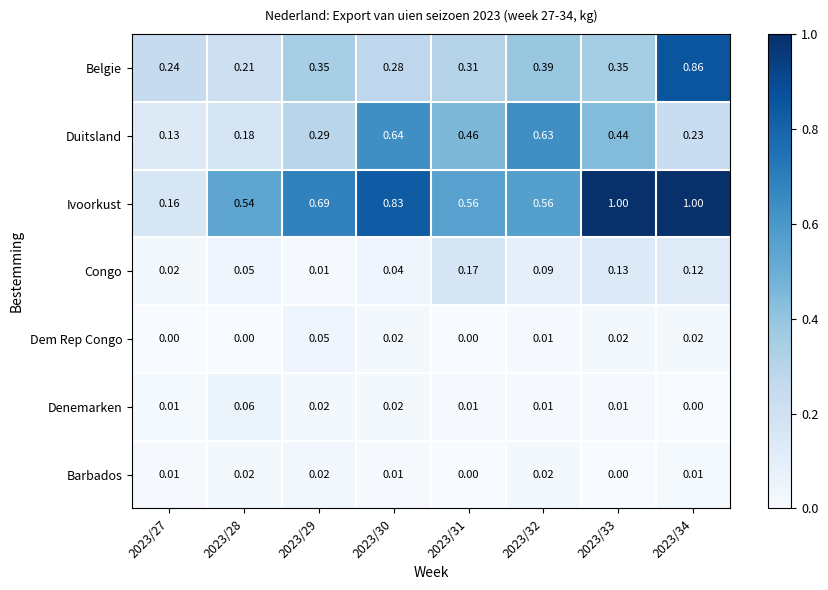

What is the greatest value displayed?

1.0